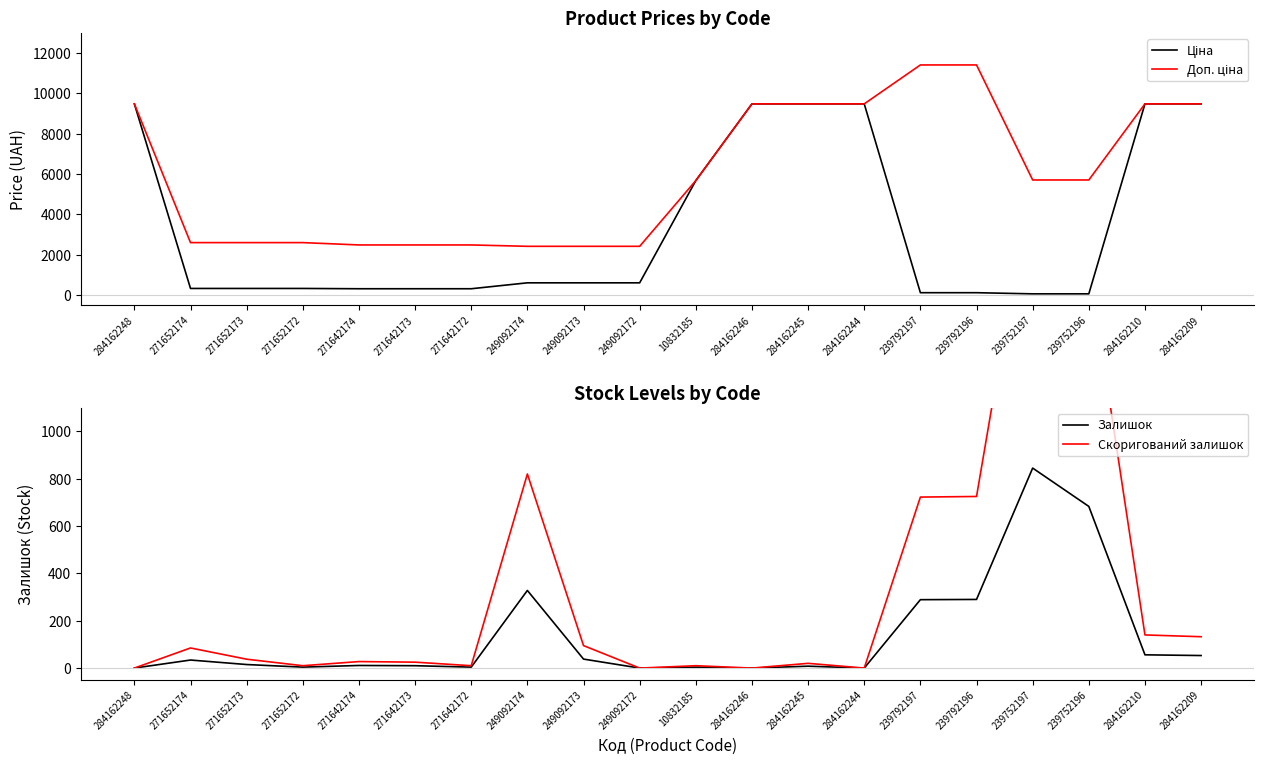

Is this an area chart (filled region under the line)?

No